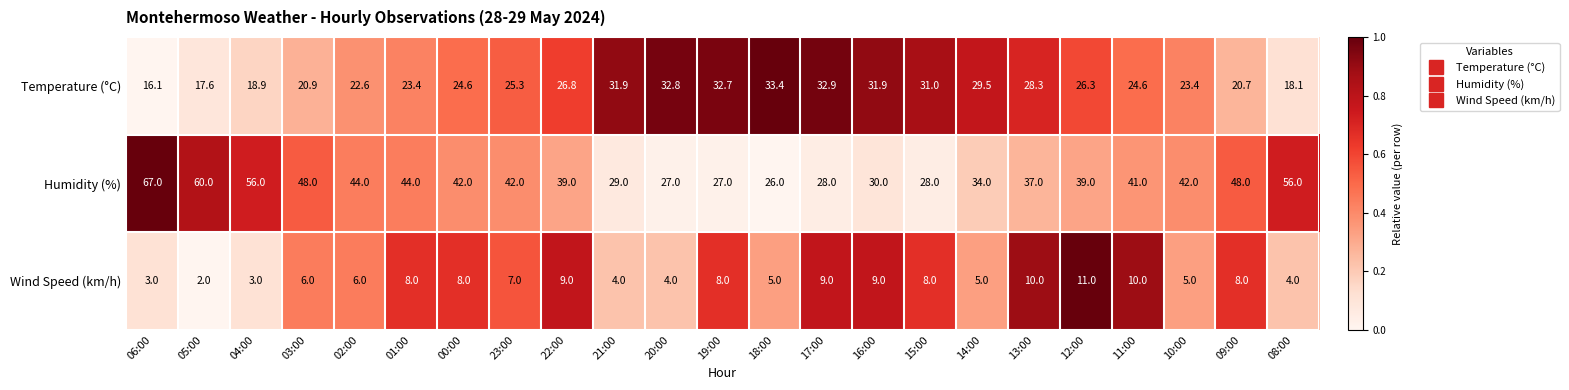

Which series changed the most between 01:00 and 23:00?

Humidity (%)